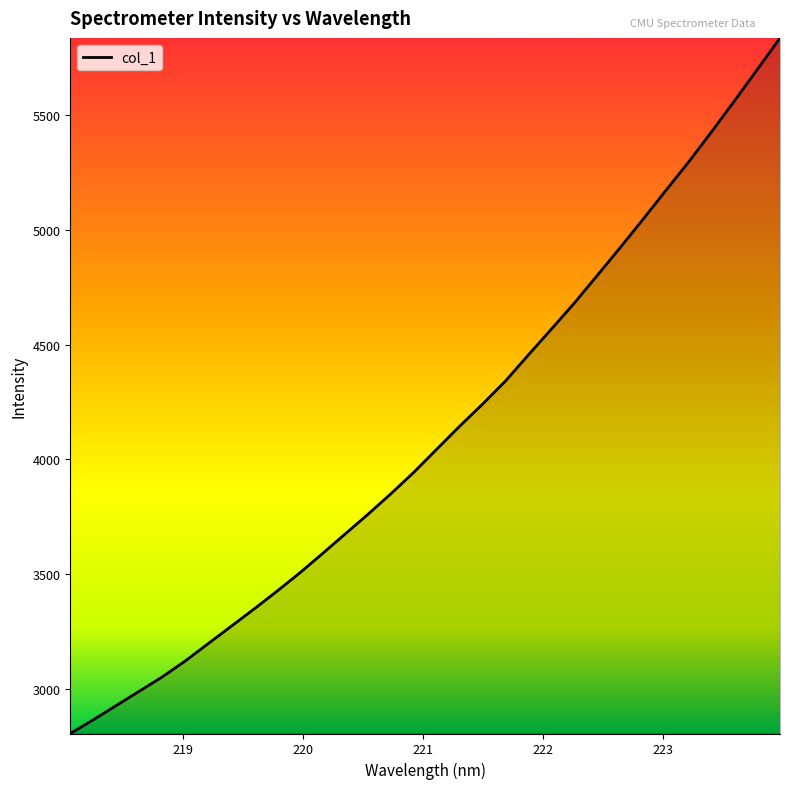

What is the smallest value displayed?

2805.5